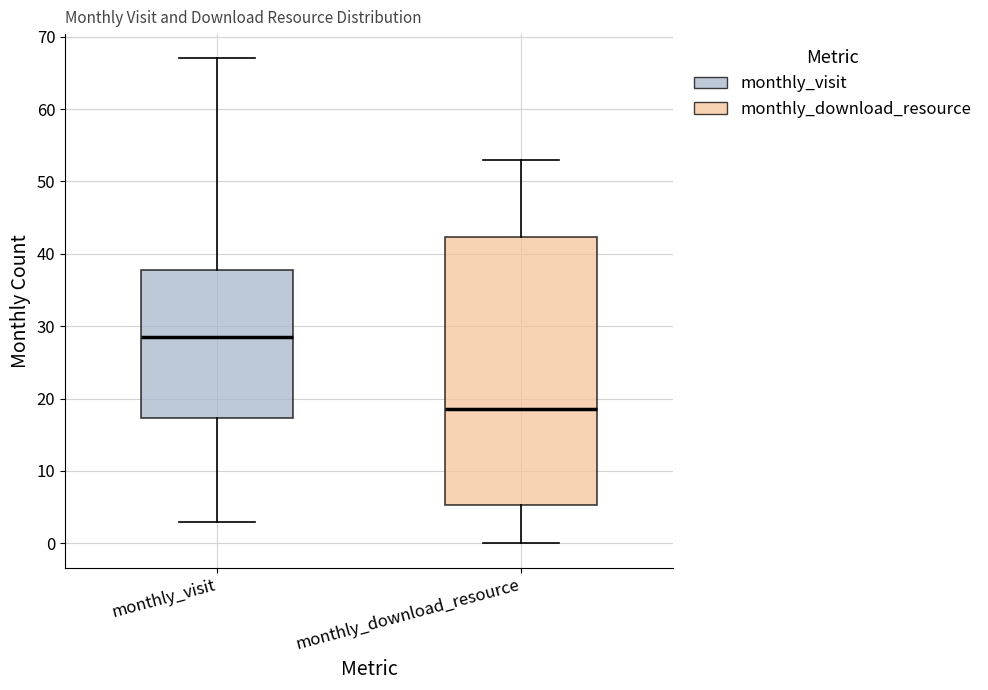

Comparing the boxes themselves (not the whiskers), which one is the tallest?

monthly_download_resource